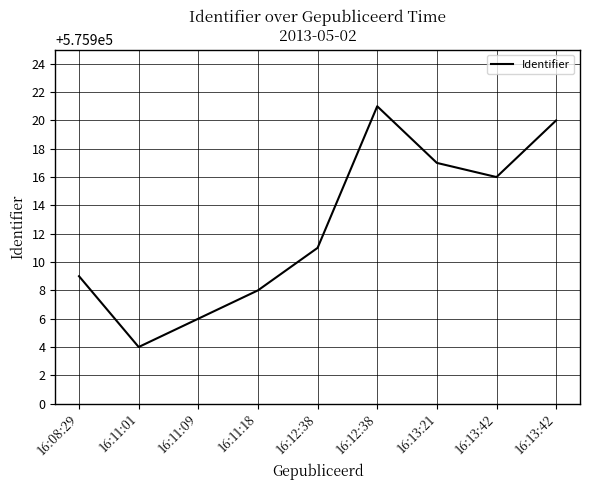

List the labels in order of value, largest first.

16:12:38, 16:13:42, 16:13:21, 16:13:42, 16:12:38, 16:08:29, 16:11:18, 16:11:09, 16:11:01